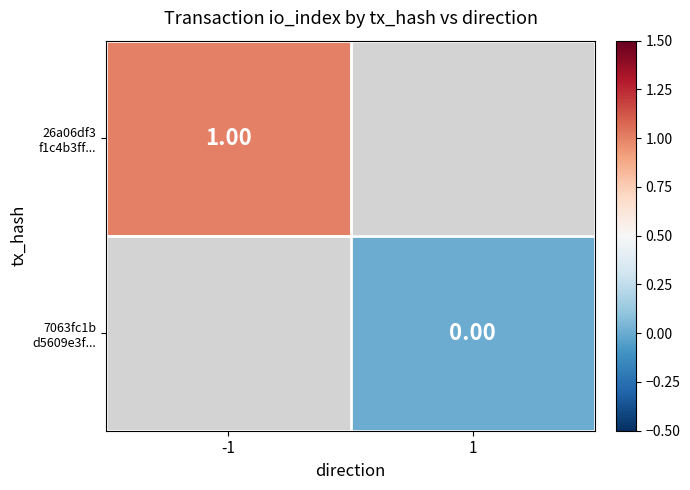

How many data points does each series have?

2